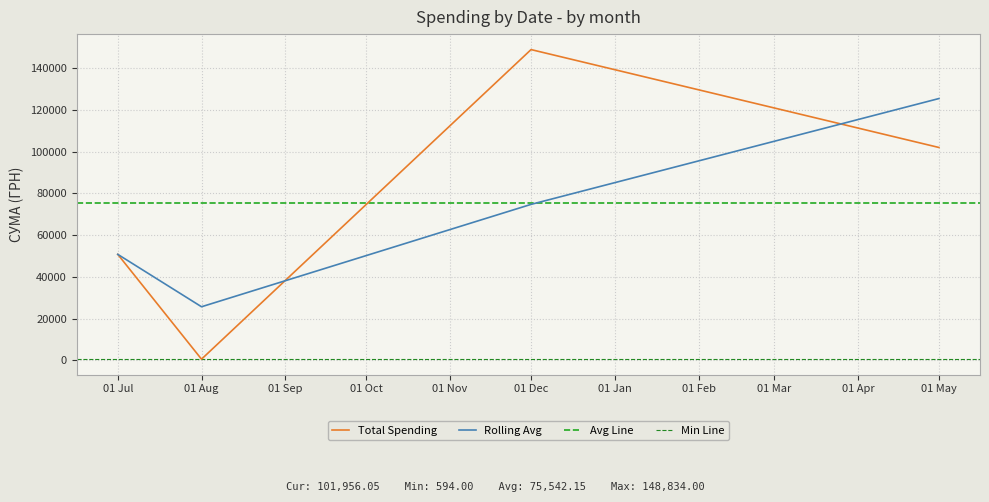

The value of Total Spending at 01 Jul is 15740.4. True or false?

False